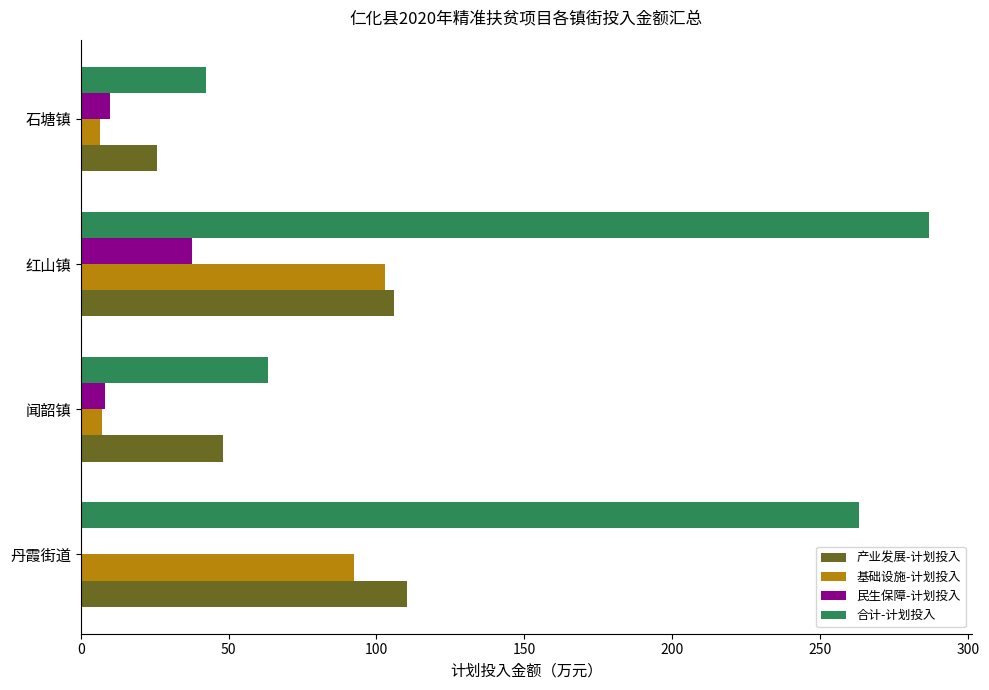

Which series changed the most between 丹霞街道 and 石塘镇?

合计-计划投入